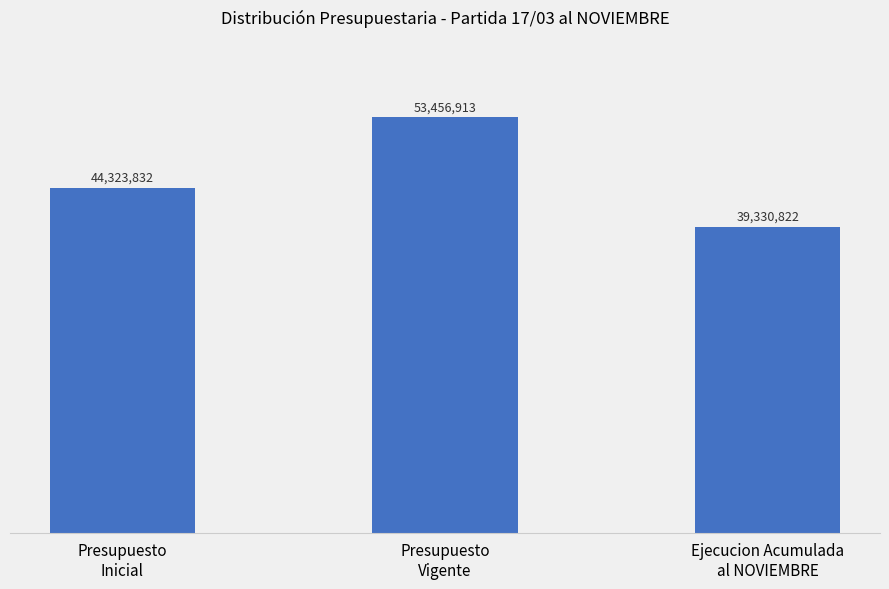

Does the chart contain stacked bars?

No